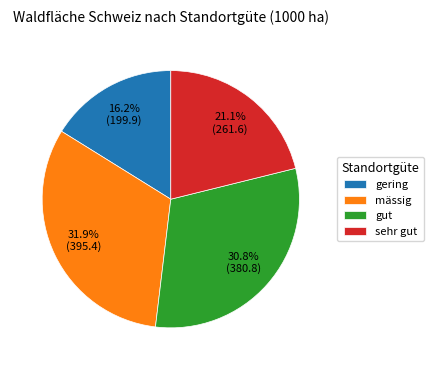

True or false: sehr gut accounts for 21% of the total.

True